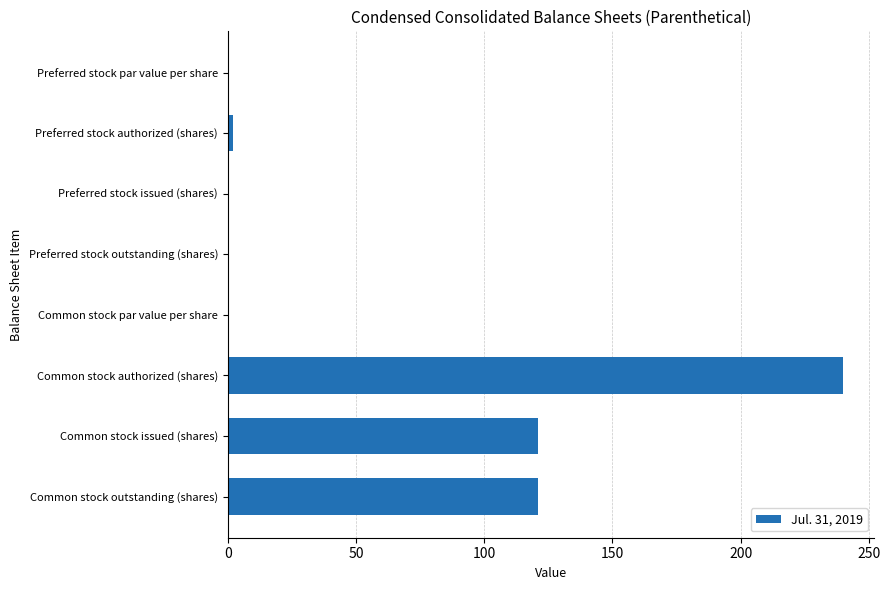

What is the maximum value shown in the chart?

240.0